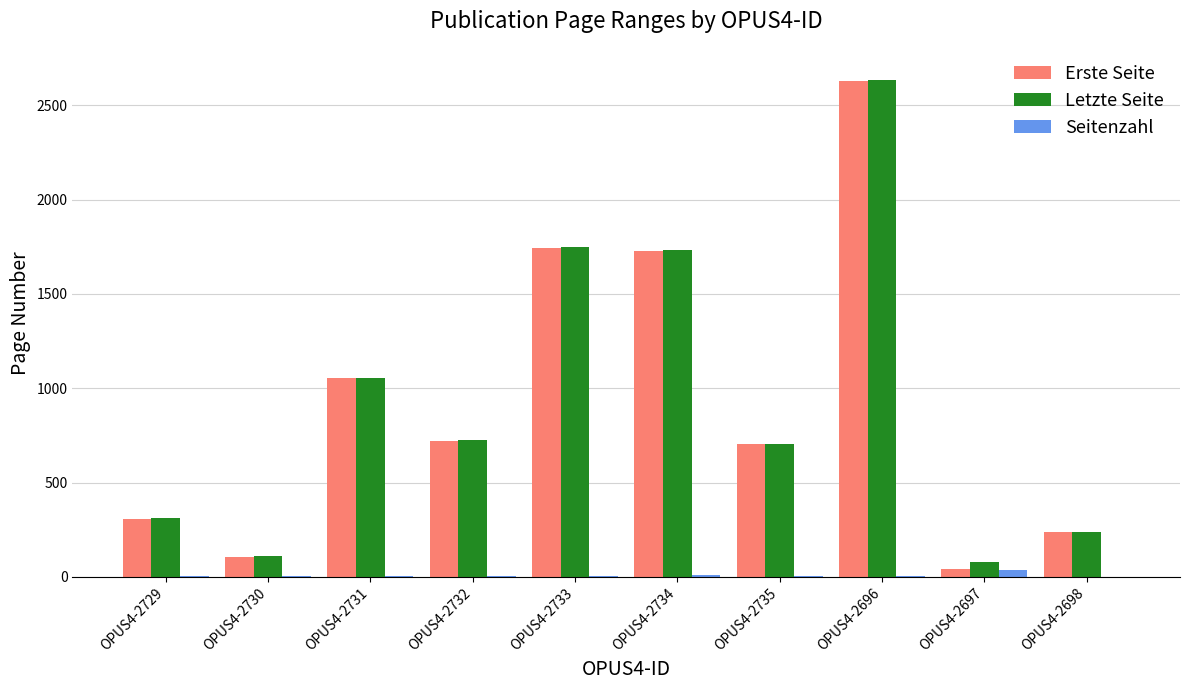

What is the maximum value shown in the chart?

2634